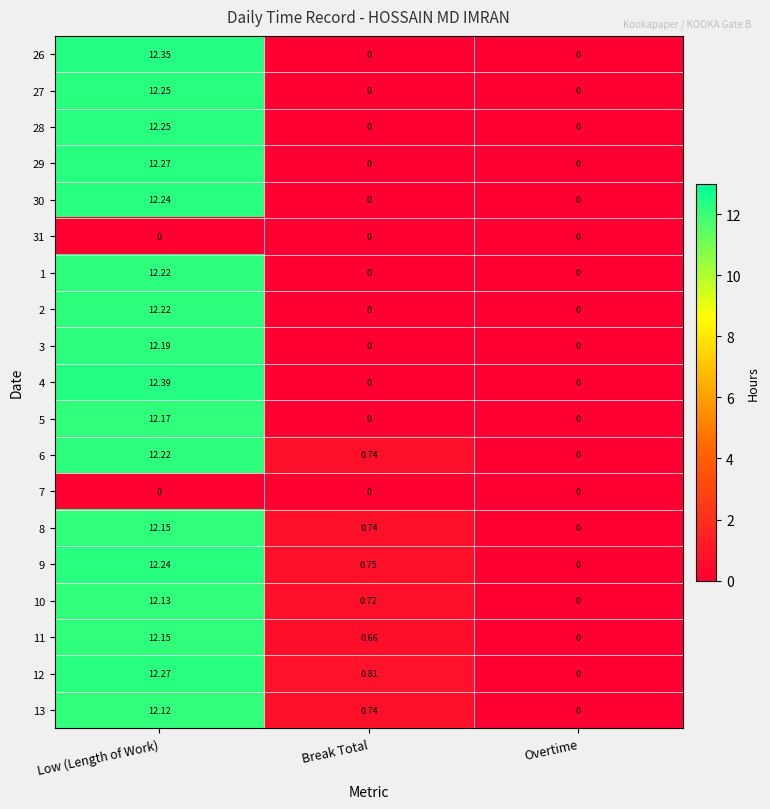

Rank the categories by 8 value from highest to lowest.

Low (Length of Work), Break Total, Overtime